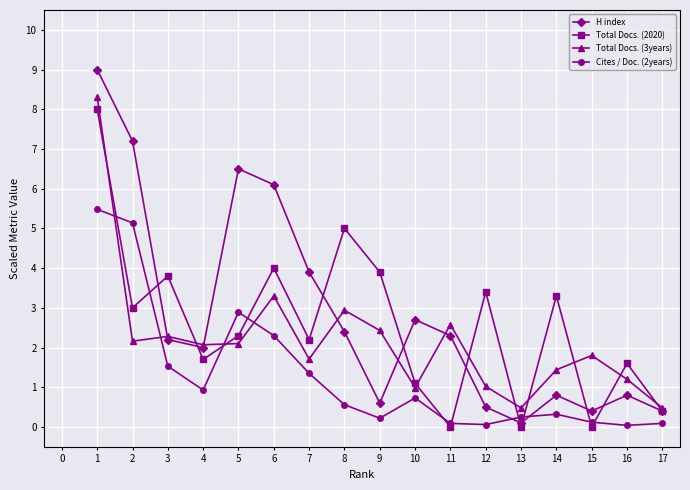

How many distinct data groups are displayed?

4